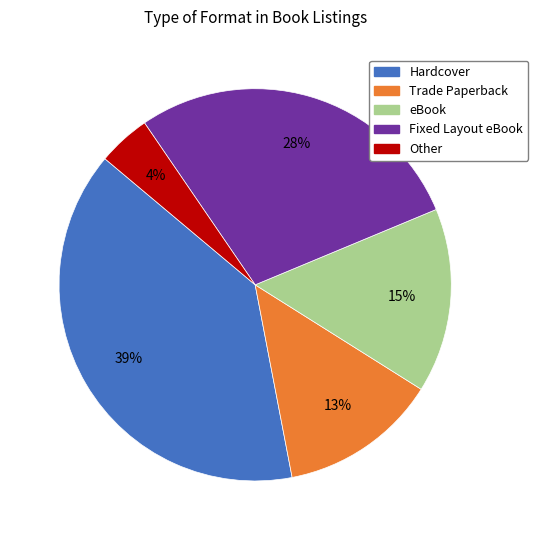

Count the number of slices in the pie.

5